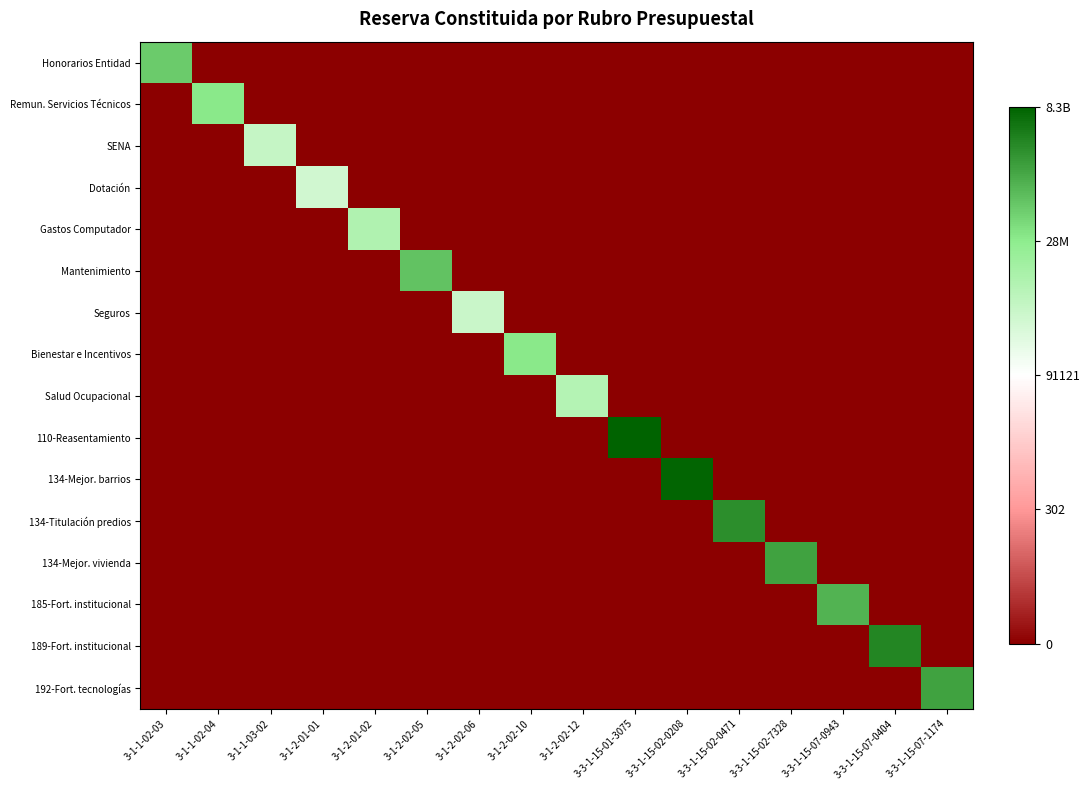

Which series has the largest total across all categories?

110-Reasentamiento